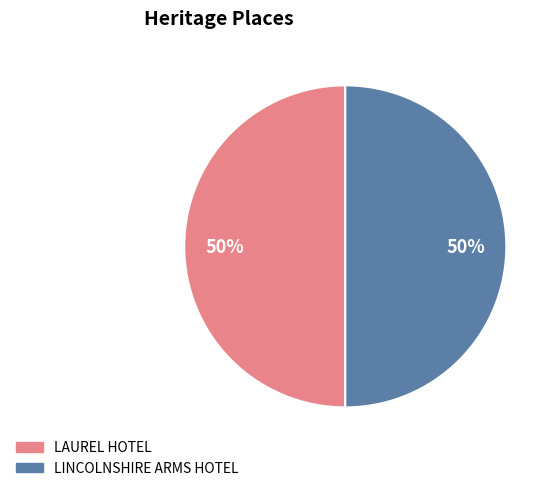

To the nearest percent, what portion does LAUREL HOTEL represent?

50%